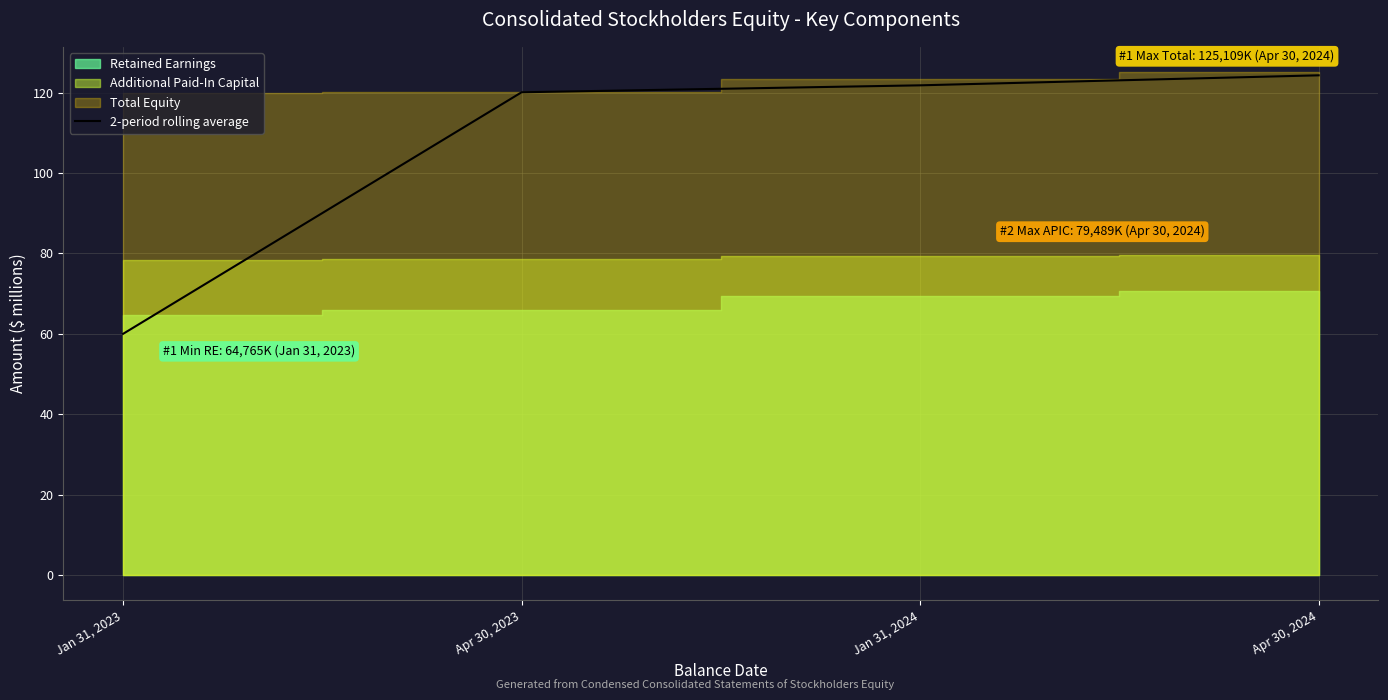

How many data points are less than 121?

2